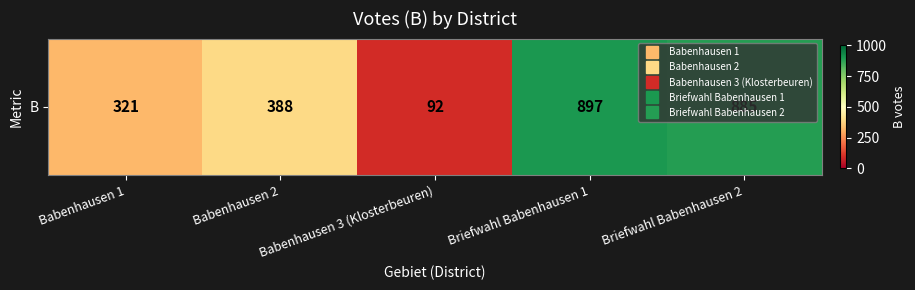

Rank the categories by value from highest to lowest.

Briefwahl Babenhausen 1, Briefwahl Babenhausen 2, Babenhausen 2, Babenhausen 1, Babenhausen 3 (Klosterbeuren)